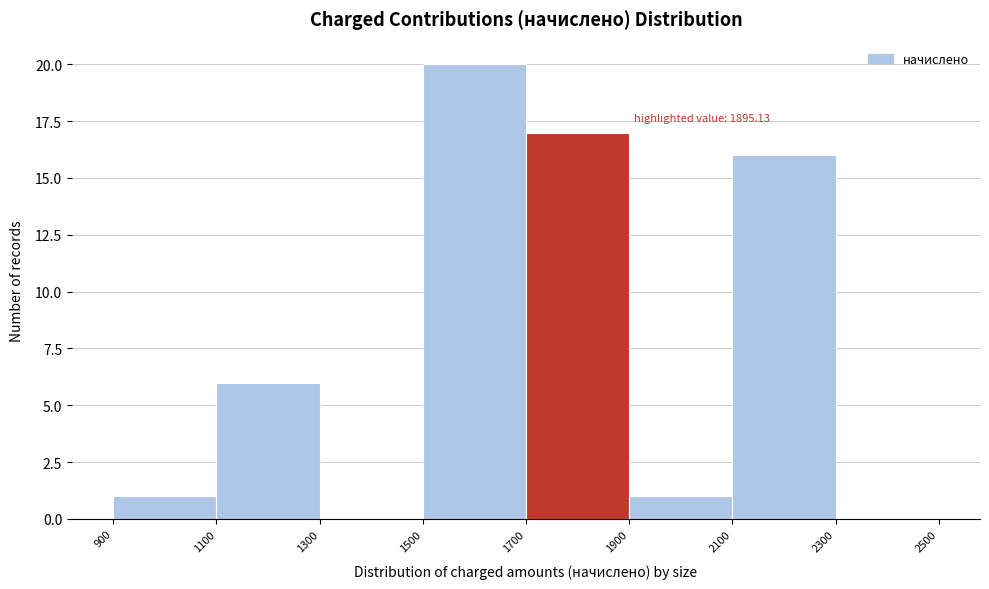

Which range on the x-axis has the tallest bar?

1500 to 1700